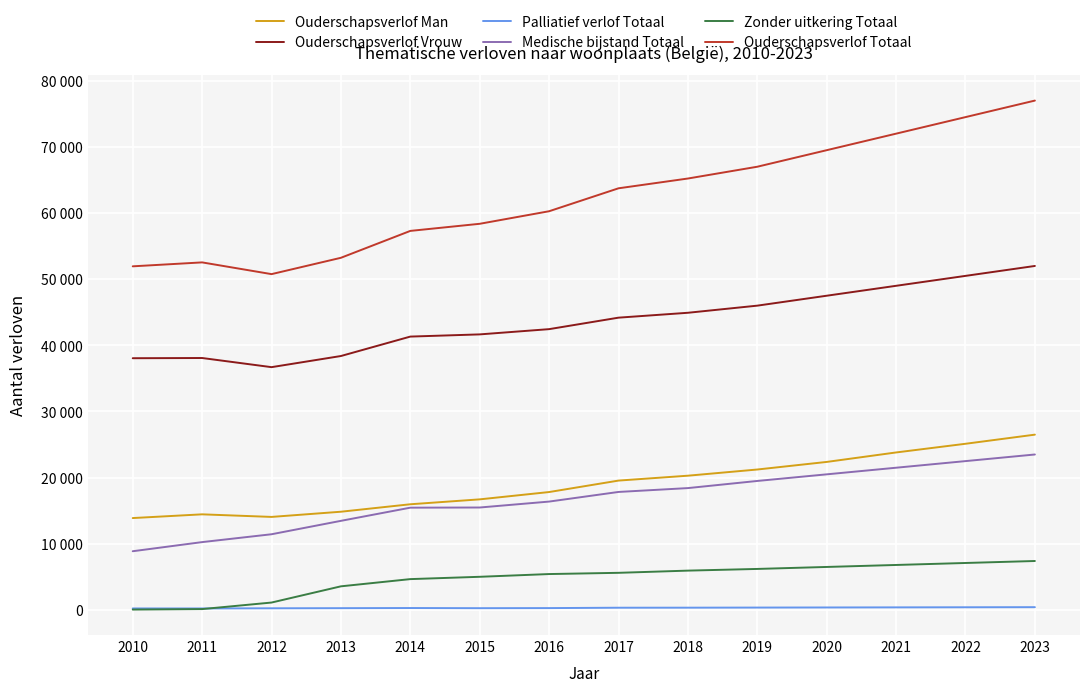

Rank the categories by Ouderschapsverlof Vrouw value from highest to lowest.

2023, 2022, 2021, 2020, 2019, 2018, 2017, 2016, 2015, 2014, 2013, 2011, 2010, 2012